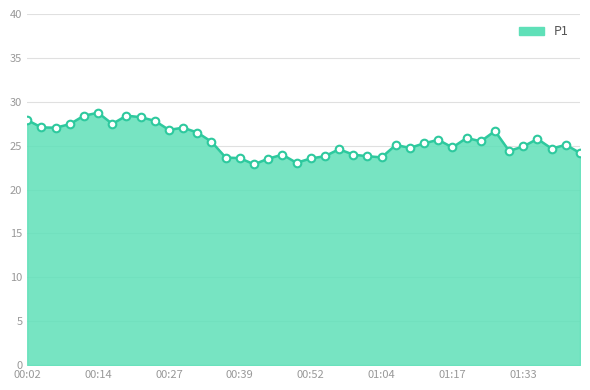

What is the smallest value displayed?

22.9